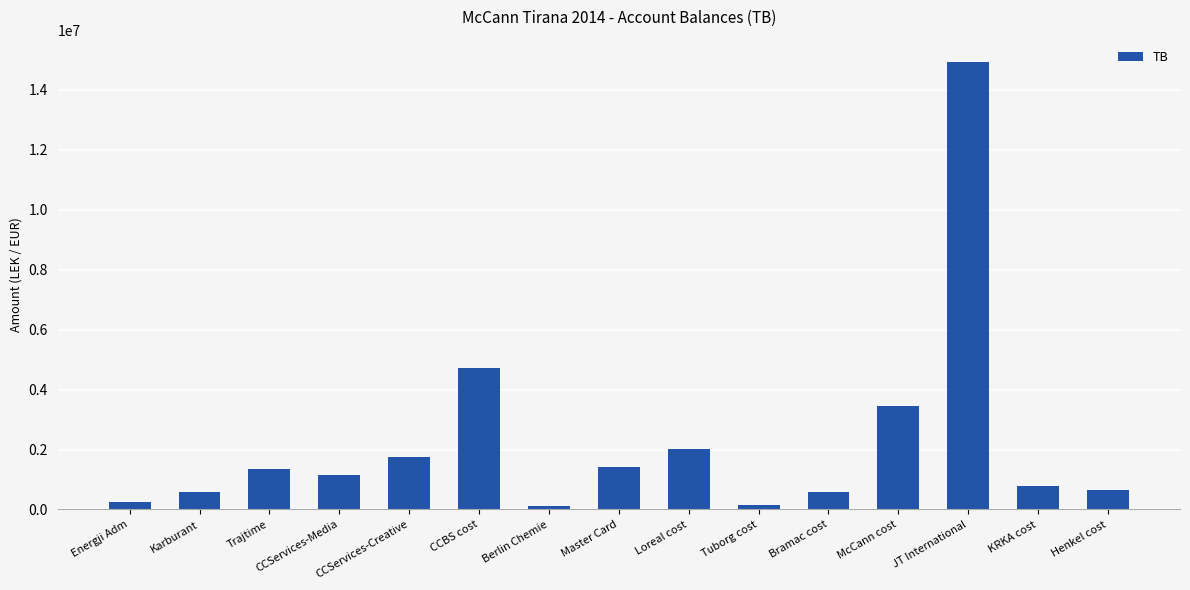

What is the sum of the values at KRKA cost and CCServices-Media?

1928685.7